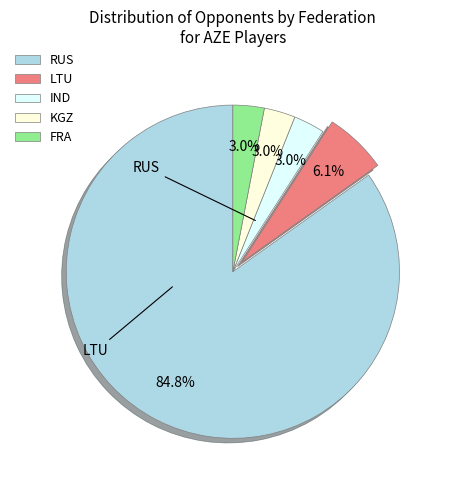

What is the total percentage of FRA and RUS?

87.9%